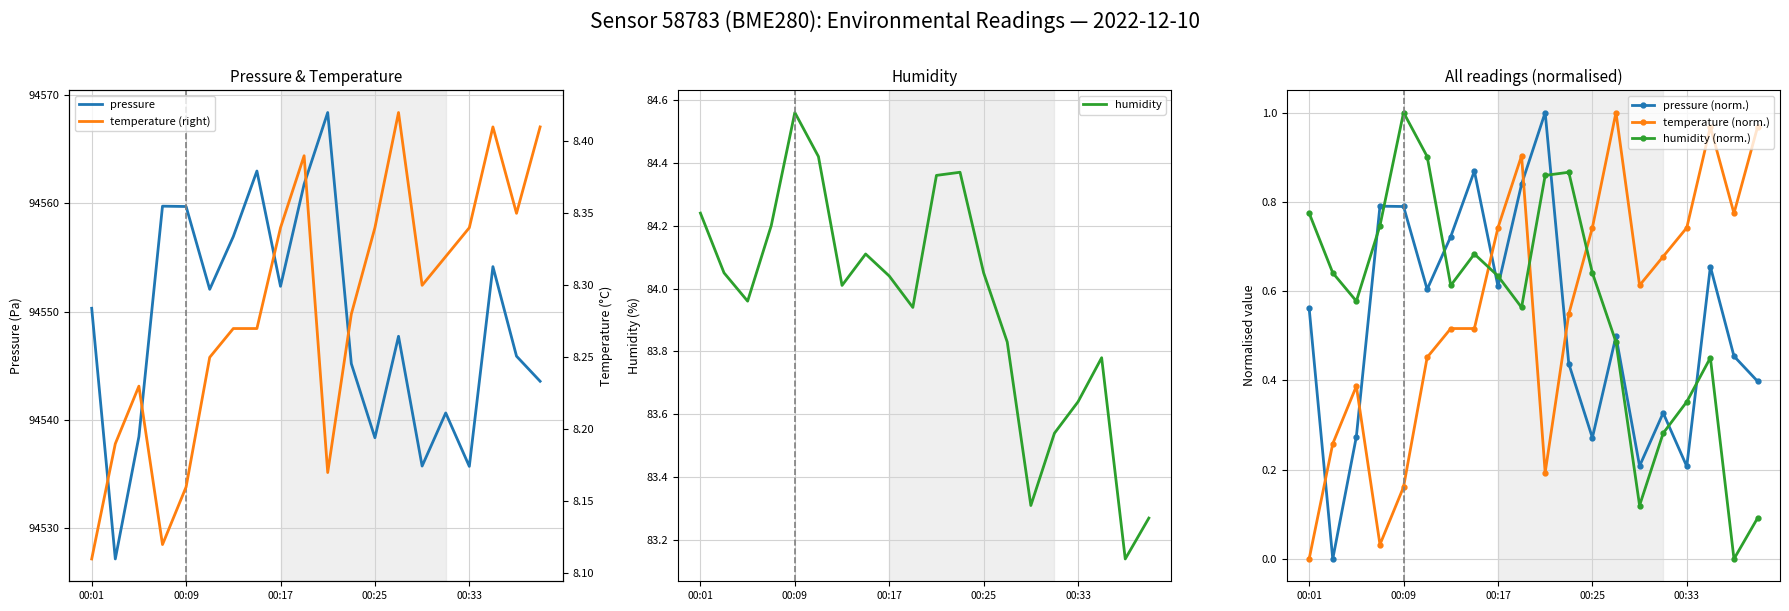

What is the value of the humidity (norm.) point at the 12th from the left?

0.9